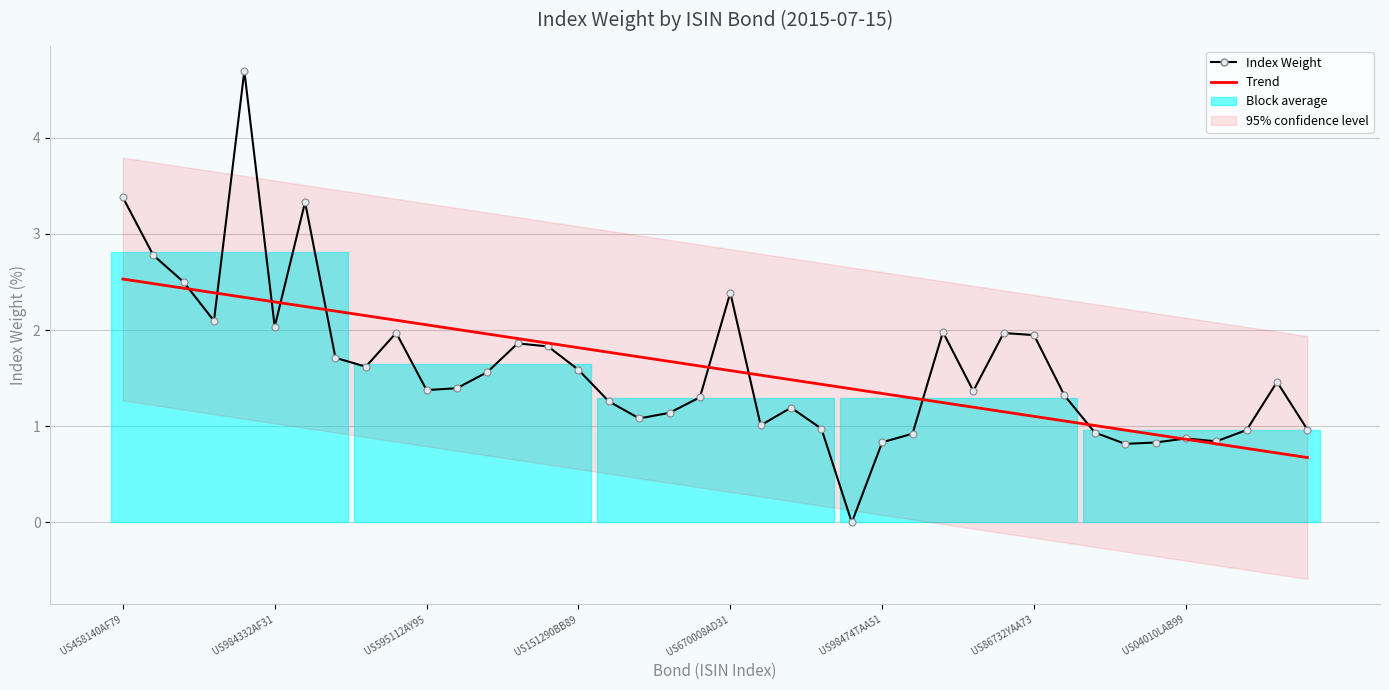

True or false: Index Weight and Trend intersect in this chart.

True